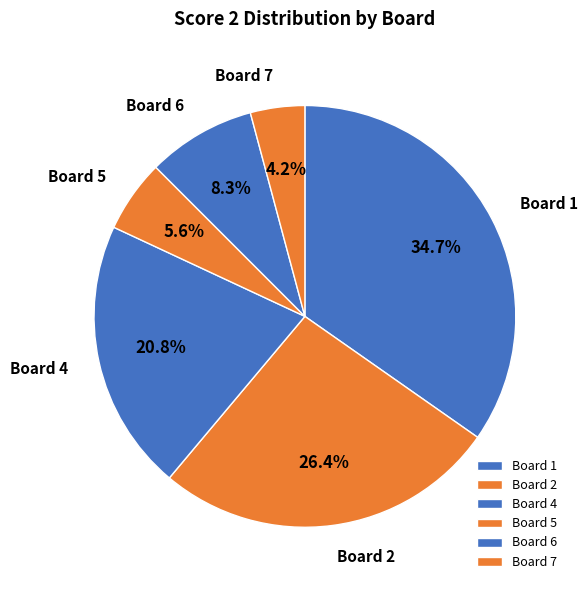

Count the number of slices in the pie.

6